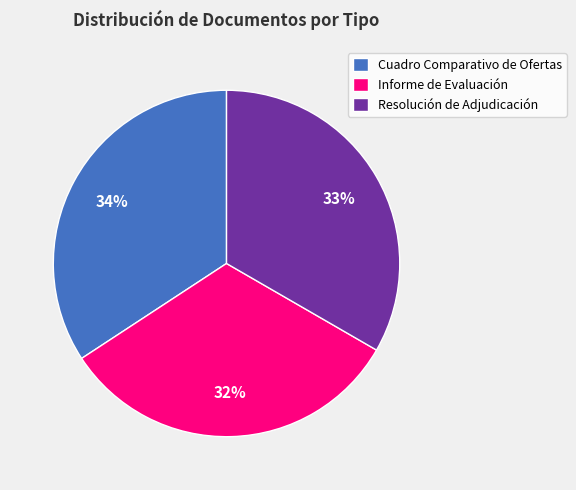

Does Cuadro Comparativo de Ofertas account for over 50% of the chart?

No